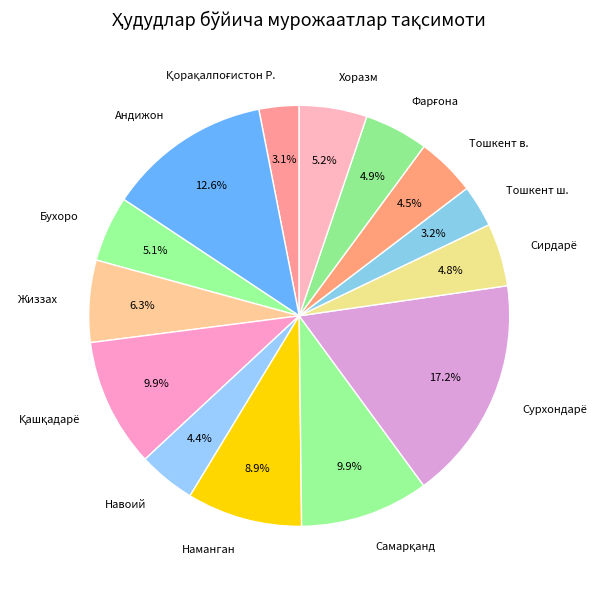

Is there a majority slice in this chart?

No